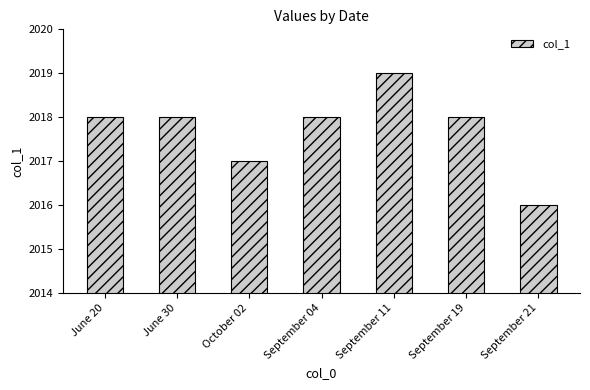

What is the value of the 5th bar from the left?

2019